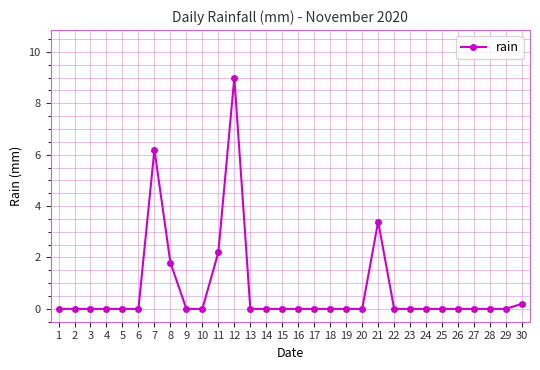

True or false: there are more than 2 points higher than both neighbors.

True